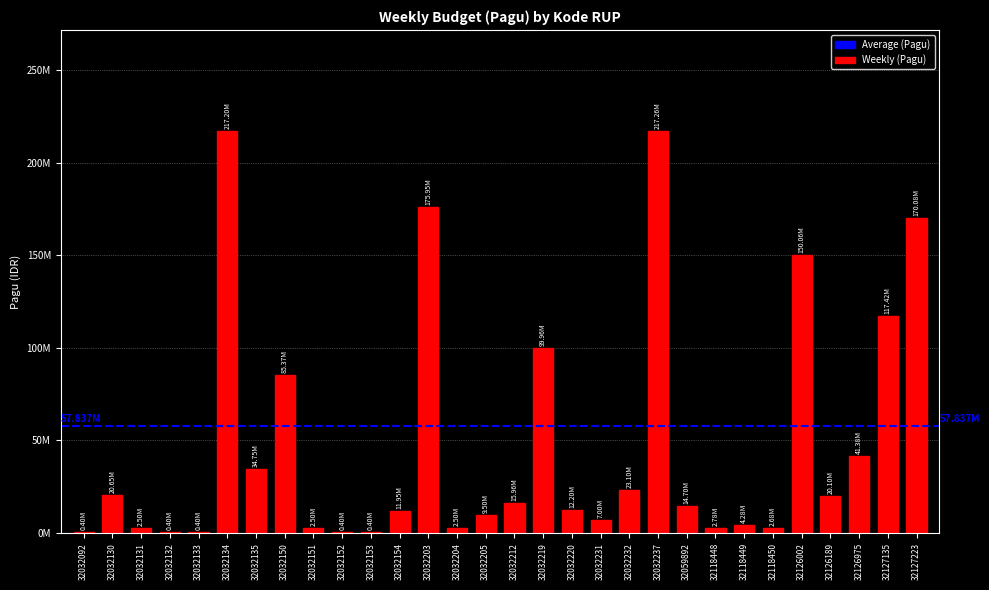

Rank the categories by value from lowest to highest.

32032092, 32032132, 32032133, 32032152, 32032153, 32032131, 32032151, 32032204, 32118450, 32118448, 32118449, 32032231, 32032205, 32032154, 32032220, 32059892, 32032212, 32126189, 32032130, 32032232, 32032135, 32126975, 32032150, 32032219, 32127135, 32126002, 32127223, 32032203, 32032134, 32032237